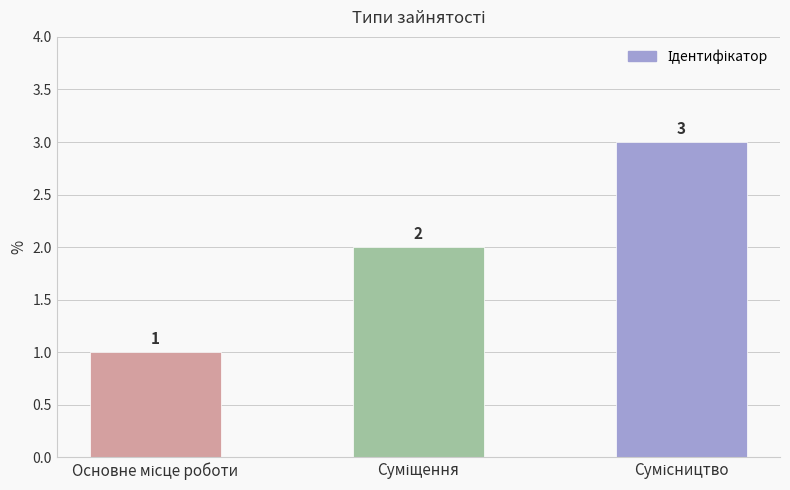

Count the values in the range 1 to 3.

3